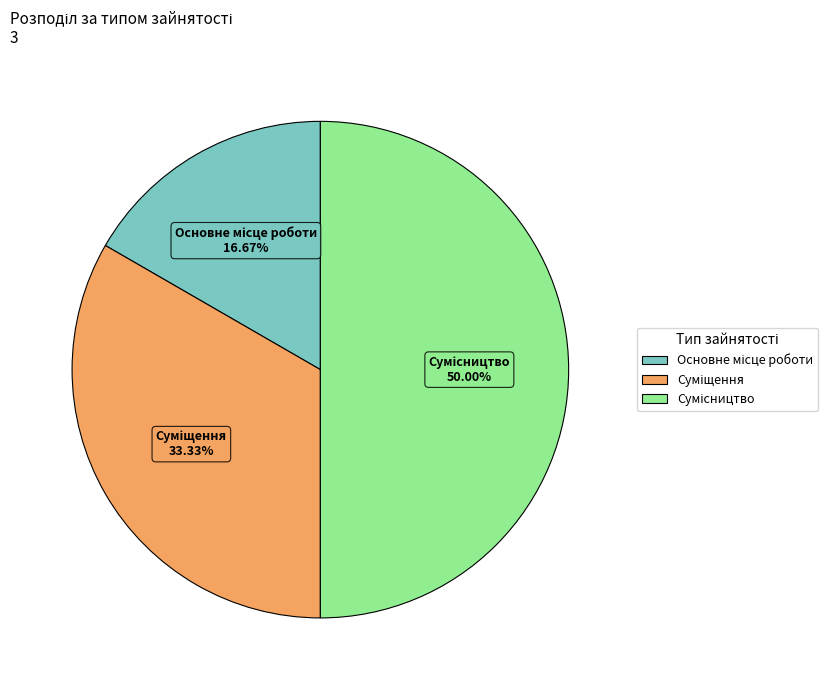

How many segments does this pie chart have?

3